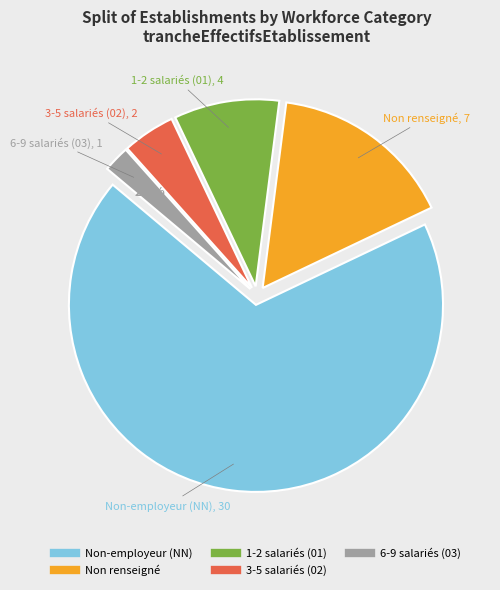

Does any single category account for the majority?

Yes